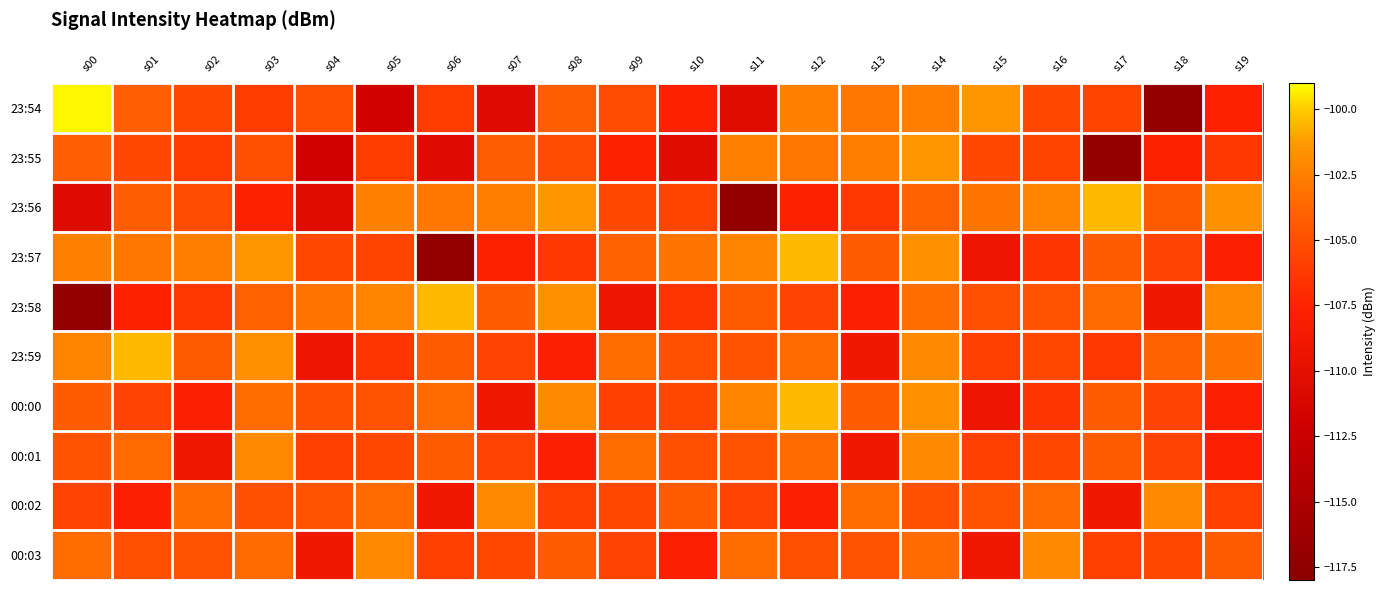

Reading left to right, extract all data points from this chart.

23:54: s00=-99.2	s01=-104.1	s02=-105.4	s03=-106.1	s04=-105.0	s05=-111.9	s06=-106.1	s07=-110.7	s08=-104.2	s09=-105.2	s10=-107.6	s11=-110.5	s12=-102.5	s13=-102.9	s14=-102.6	s15=-101.4	s16=-105.4	s17=-105.7	s18=-117.3	s19=-107.7
23:55: s00=-104.1	s01=-105.4	s02=-106.1	s03=-105.0	s04=-111.9	s05=-106.1	s06=-110.7	s07=-104.2	s08=-105.2	s09=-107.6	s10=-110.5	s11=-102.5	s12=-102.9	s13=-102.6	s14=-101.4	s15=-105.4	s16=-105.7	s17=-117.3	s18=-107.7	s19=-106.3
23:56: s00=-110.7	s01=-104.2	s02=-105.2	s03=-107.6	s04=-110.5	s05=-102.5	s06=-102.9	s07=-102.6	s08=-101.4	s09=-105.4	s10=-105.7	s11=-117.3	s12=-107.7	s13=-106.3	s14=-104.1	s15=-103.0	s16=-102.3	s17=-100.5	s18=-104.3	s19=-101.7
23:57: s00=-102.5	s01=-102.9	s02=-102.6	s03=-101.4	s04=-105.4	s05=-105.7	s06=-117.3	s07=-107.7	s08=-106.3	s09=-104.1	s10=-103.0	s11=-102.3	s12=-100.5	s13=-104.3	s14=-101.7	s15=-109.2	s16=-106.5	s17=-104.4	s18=-105.7	s19=-107.8
23:58: s00=-117.3	s01=-107.7	s02=-106.3	s03=-104.1	s04=-103.0	s05=-102.3	s06=-100.5	s07=-104.3	s08=-101.7	s09=-109.2	s10=-106.5	s11=-104.4	s12=-105.7	s13=-107.8	s14=-103.4	s15=-104.9	s16=-104.8	s17=-103.5	s18=-108.8	s19=-102.0
23:59: s00=-102.3	s01=-100.5	s02=-104.3	s03=-101.7	s04=-109.2	s05=-106.5	s06=-104.4	s07=-105.7	s08=-107.8	s09=-103.4	s10=-104.9	s11=-104.8	s12=-103.5	s13=-108.8	s14=-102.0	s15=-105.9	s16=-105.5	s17=-106.3	s18=-104.1	s19=-103.0
00:00: s00=-104.4	s01=-105.7	s02=-107.8	s03=-103.4	s04=-104.9	s05=-104.8	s06=-103.5	s07=-108.8	s08=-102.0	s09=-105.9	s10=-105.5	s11=-102.3	s12=-100.5	s13=-104.3	s14=-101.7	s15=-109.2	s16=-106.5	s17=-104.4	s18=-105.7	s19=-107.8
00:01: s00=-104.8	s01=-103.5	s02=-108.8	s03=-102.0	s04=-105.9	s05=-105.5	s06=-104.4	s07=-105.7	s08=-107.8	s09=-103.4	s10=-104.9	s11=-104.8	s12=-103.5	s13=-108.8	s14=-102.0	s15=-105.9	s16=-105.5	s17=-104.4	s18=-105.7	s19=-107.8
00:02: s00=-105.7	s01=-107.8	s02=-103.4	s03=-104.9	s04=-104.8	s05=-103.5	s06=-108.8	s07=-102.0	s08=-105.9	s09=-105.5	s10=-104.4	s11=-105.7	s12=-107.8	s13=-103.4	s14=-104.9	s15=-104.8	s16=-103.5	s17=-108.8	s18=-102.0	s19=-105.9
00:03: s00=-103.4	s01=-104.9	s02=-104.8	s03=-103.5	s04=-108.8	s05=-102.0	s06=-105.9	s07=-105.5	s08=-104.4	s09=-105.7	s10=-107.8	s11=-103.4	s12=-104.9	s13=-104.8	s14=-103.5	s15=-108.8	s16=-102.0	s17=-105.9	s18=-105.5	s19=-104.4